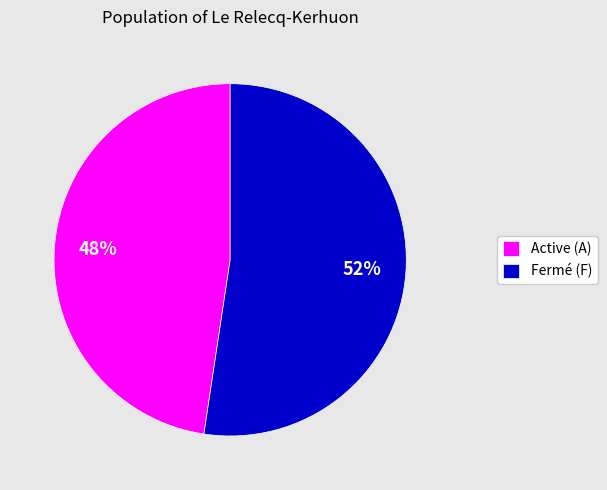

What is the smallest slice in the pie chart?

Active (A)